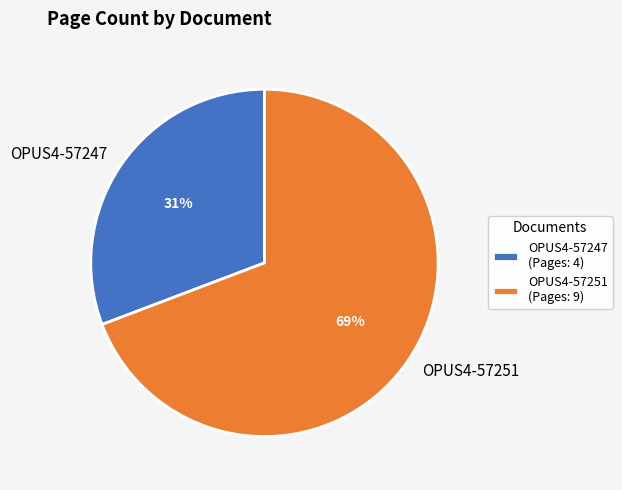

Between OPUS4-57247 and OPUS4-57251, which is larger?

OPUS4-57251